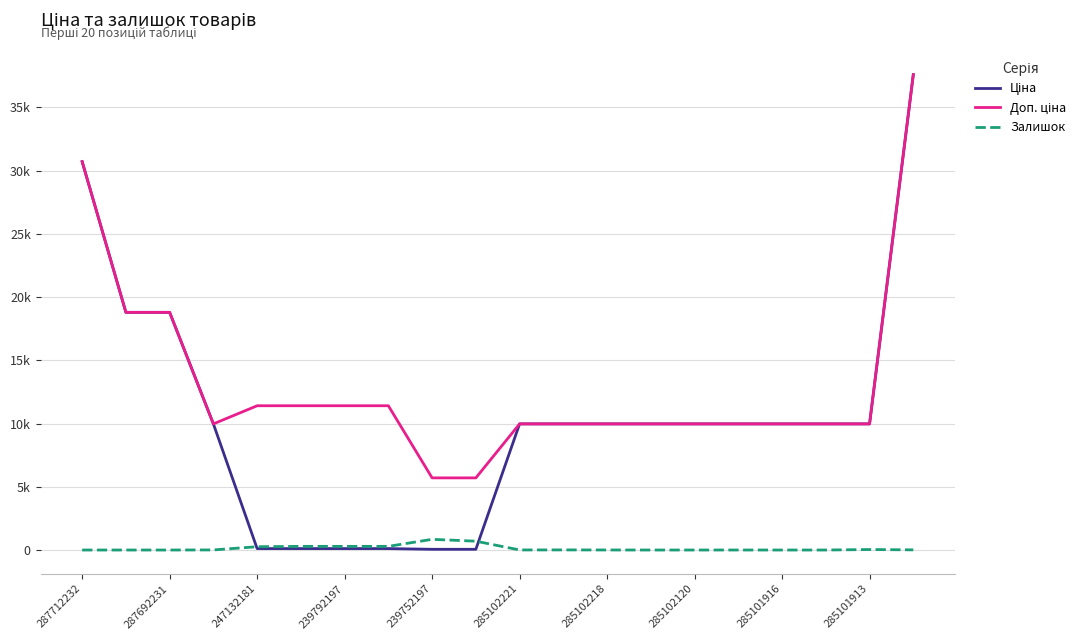

Does the chart display data point markers on the line(s)?

No